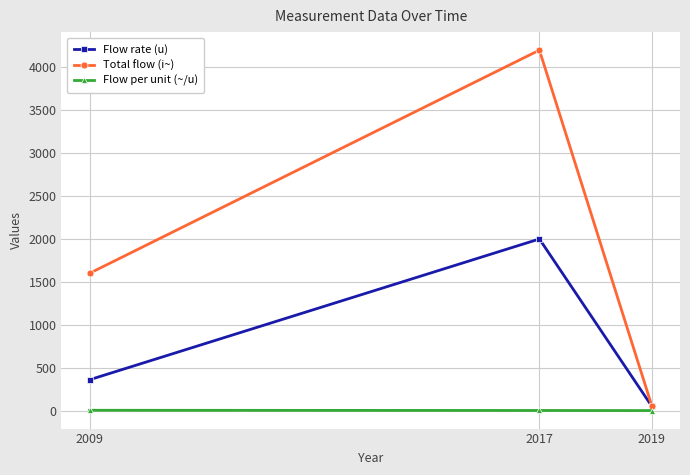

At which category does the chart reach its peak across all series?

2017